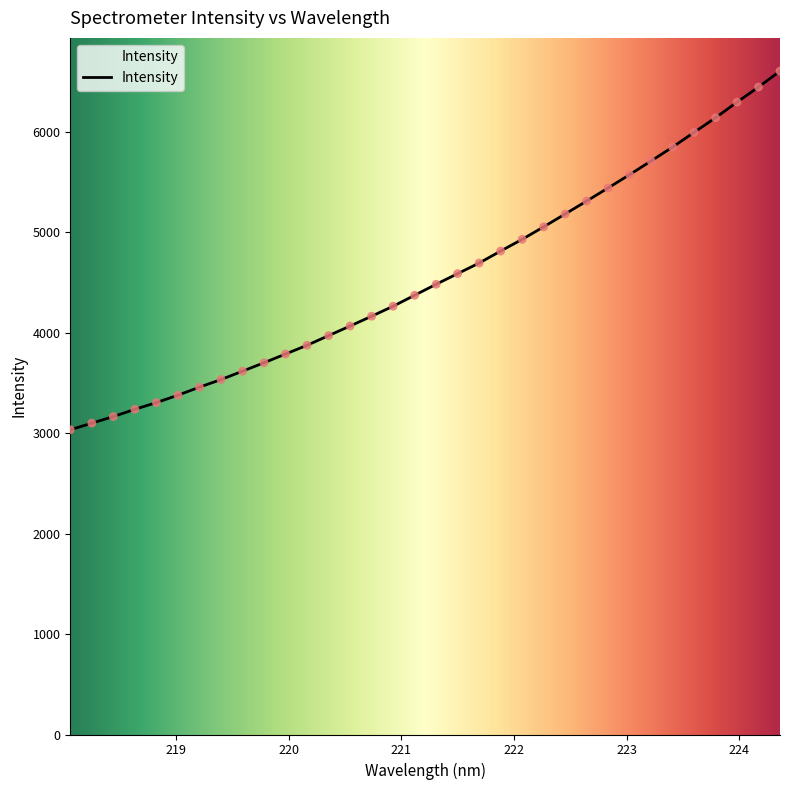

What is the smallest value displayed?

3032.6